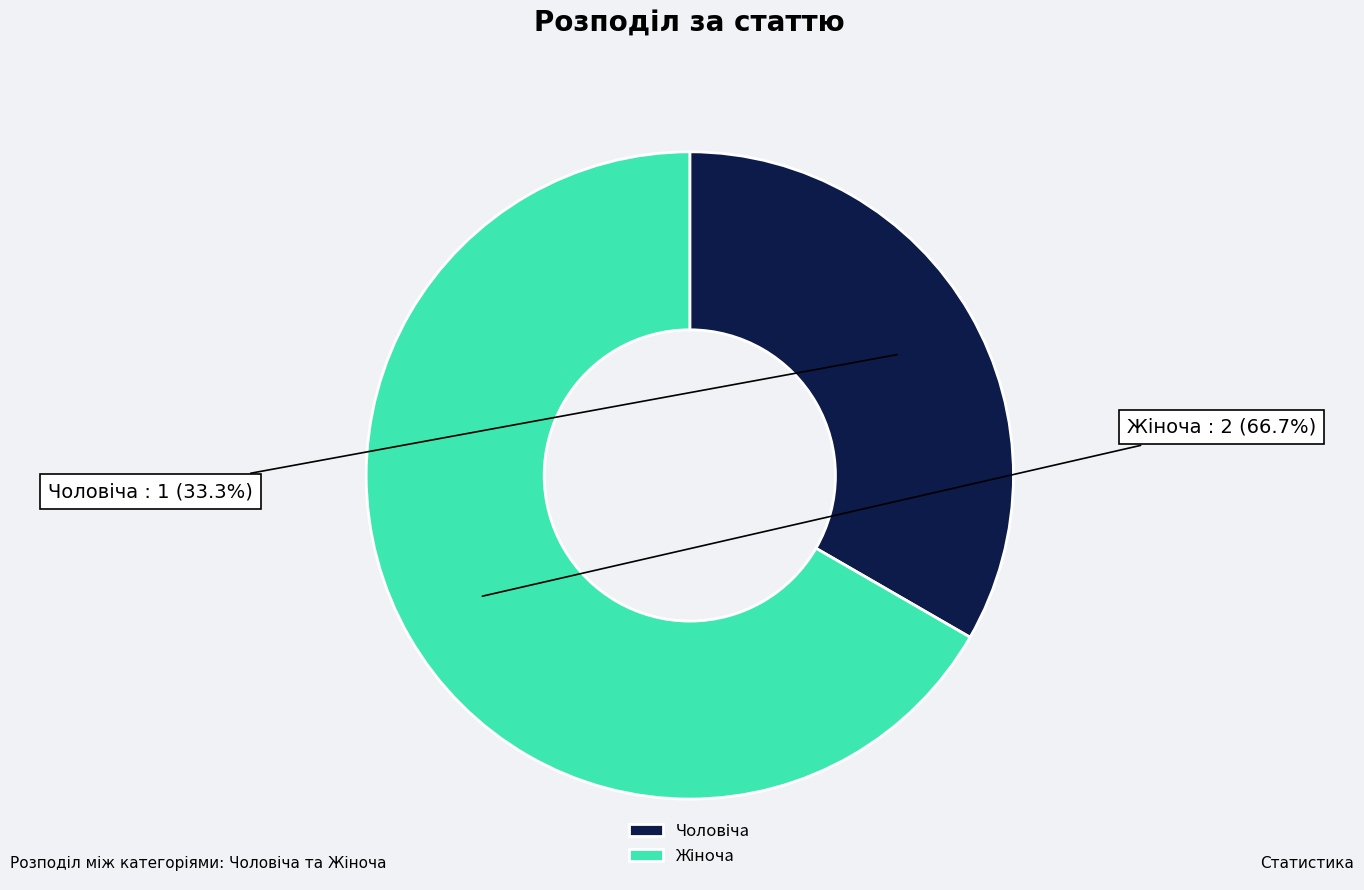

Is there a majority slice in this chart?

Yes